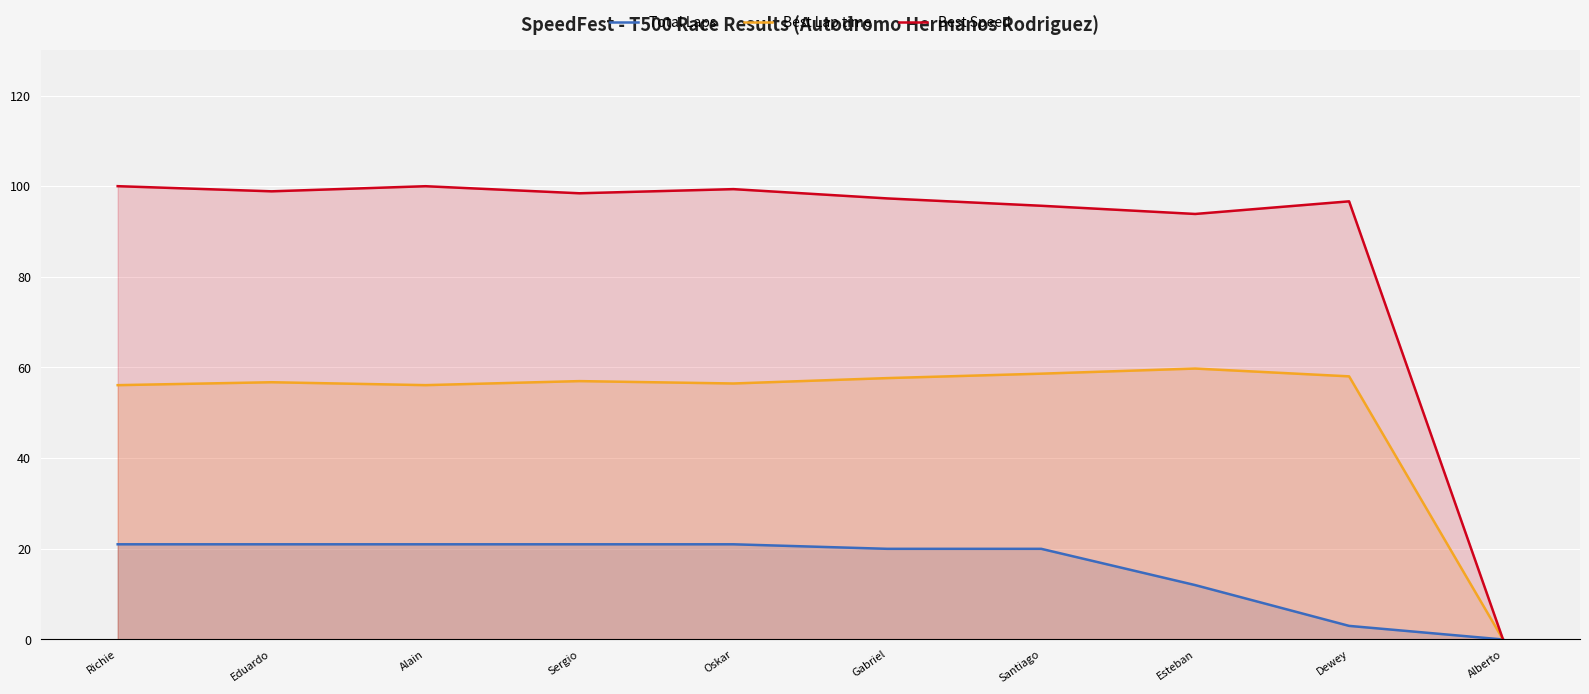

At which label does Best Speed first exceed 98?

Richie